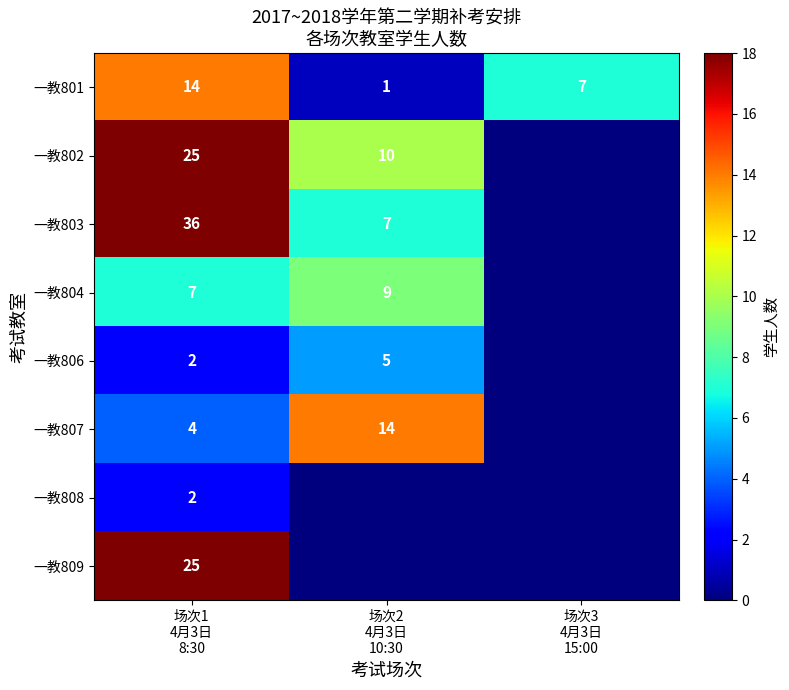

At how many categories does at least one series exceed 8?

2